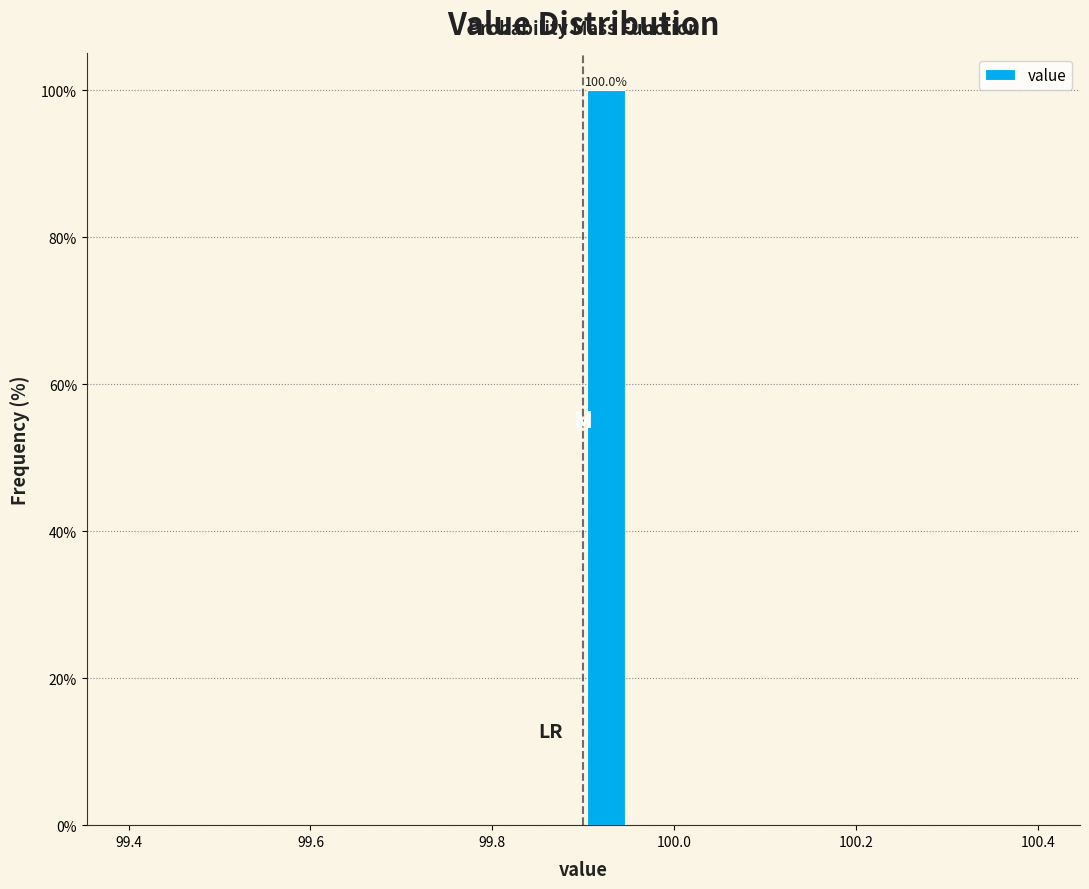

Read against the x-axis, roughly where is the centre of the tallest bar?

99.92